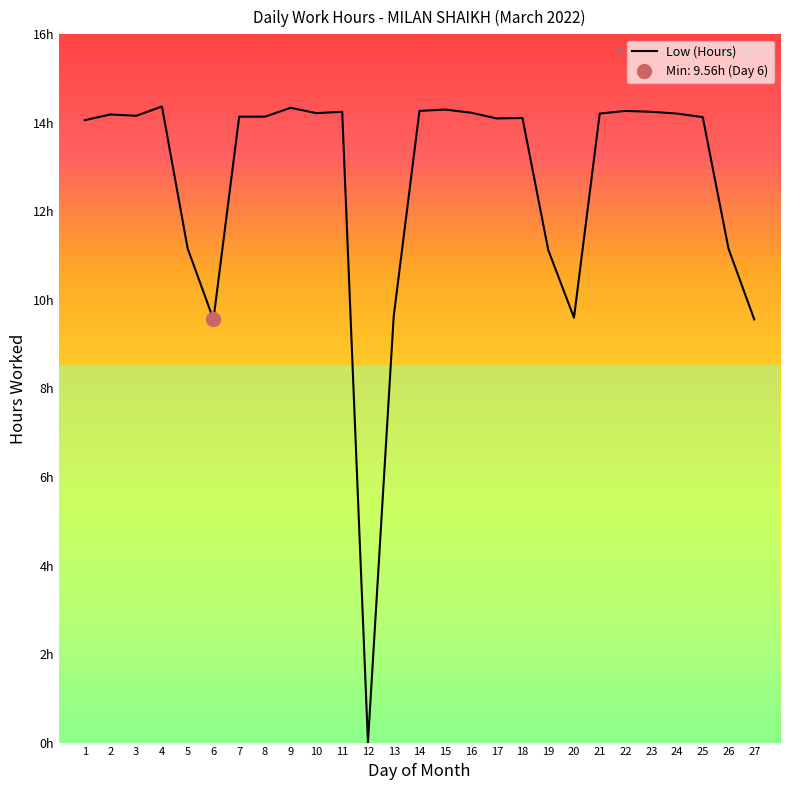

How many categories are shown in the chart?

27